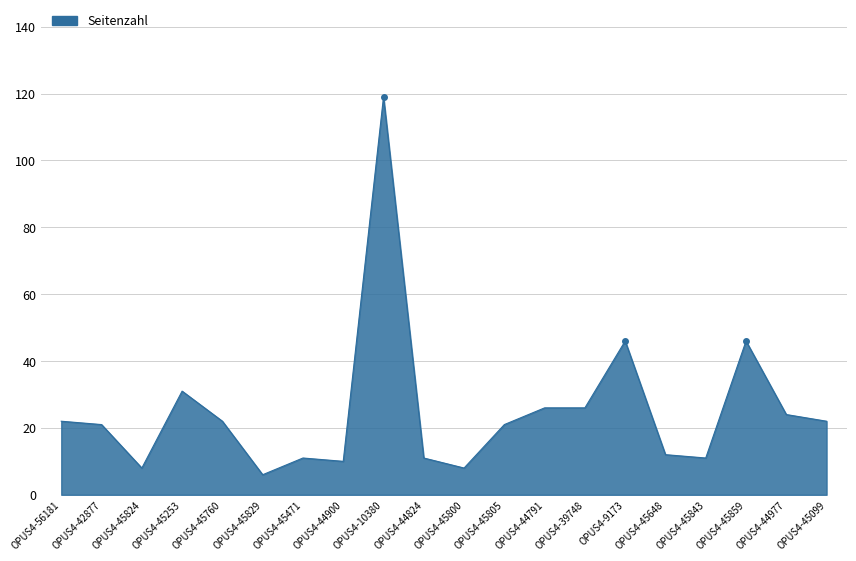

Read the value at OPUS4-44977.

24